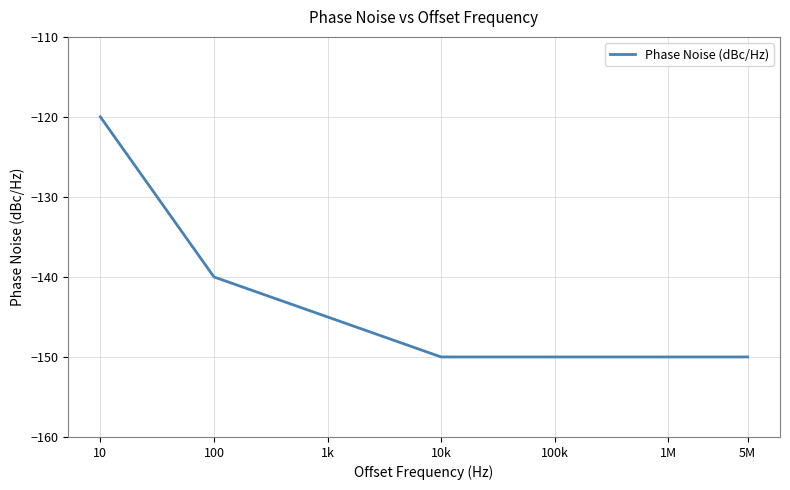

What is the smallest value displayed?

-150